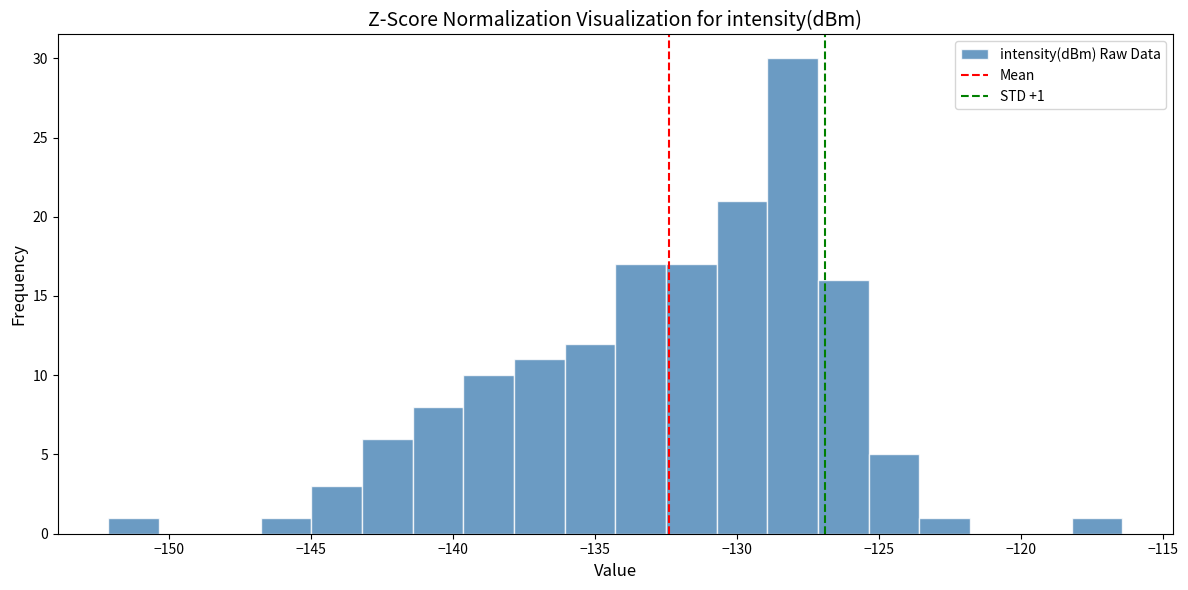

Read against the x-axis, roughly where is the centre of the tallest bar?

-128.0